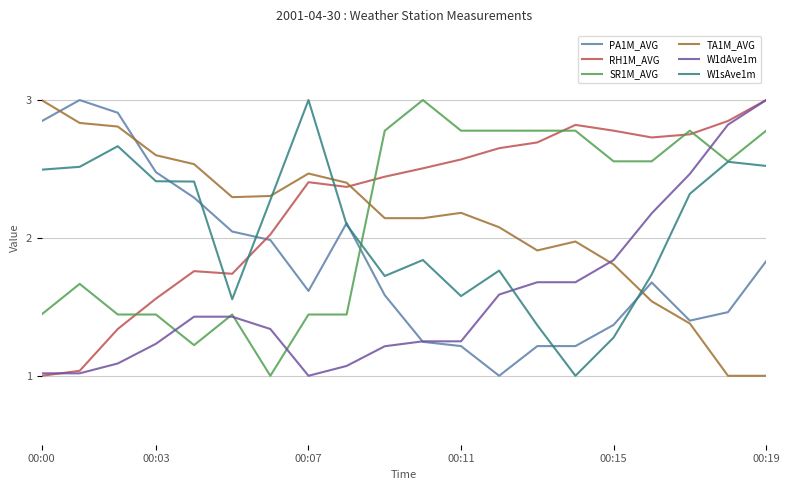

What are all the series names shown in the legend?

PA1M_AVG, RH1M_AVG, SR1M_AVG, TA1M_AVG, W1dAve1m, W1sAve1m